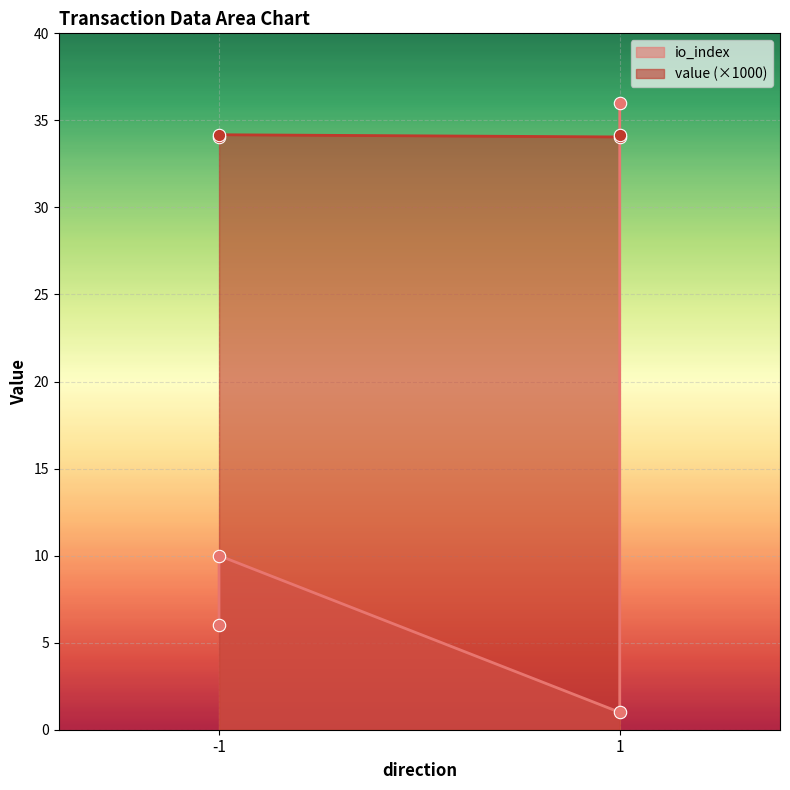

What is the ratio of the value at -1 to the value at 1?

10.0